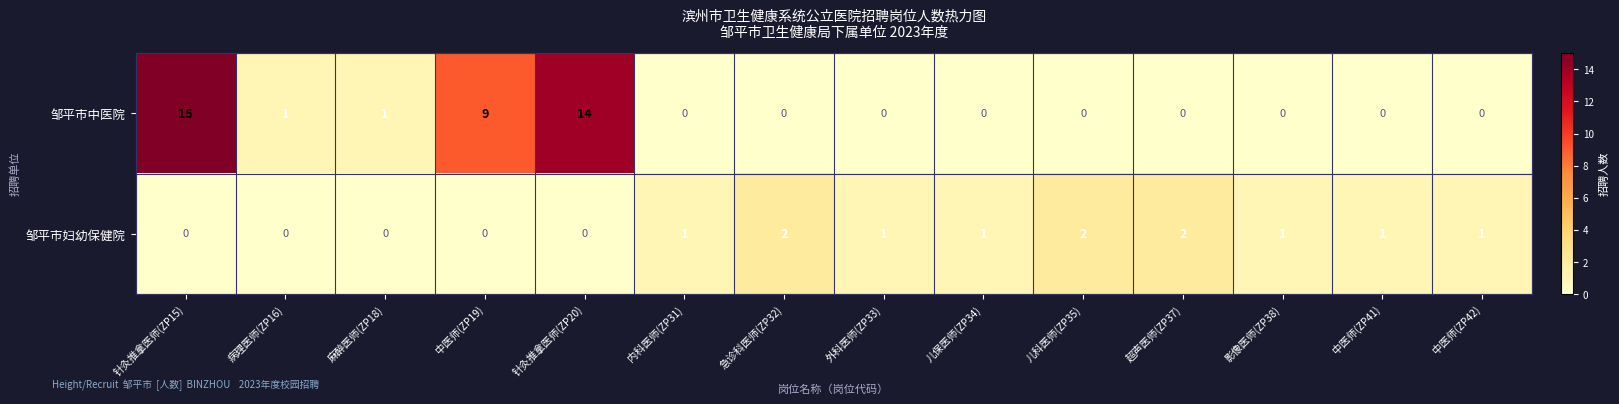

What is the total value across all series at 影像医师(ZP38)?

1